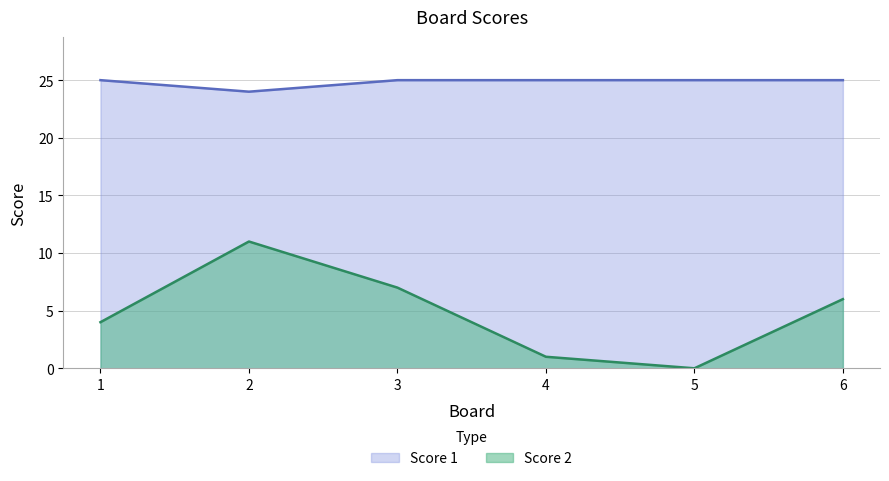

What is the sum of all Score 1 values?

149